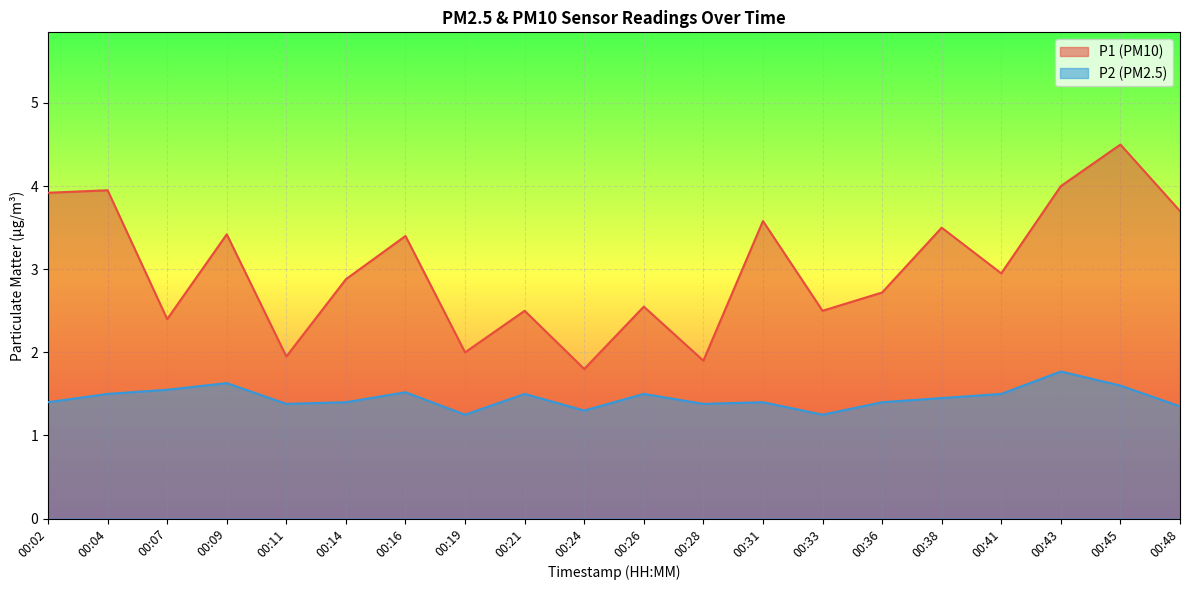

What is the value of the P1 point at the 13th from the left?

3.6